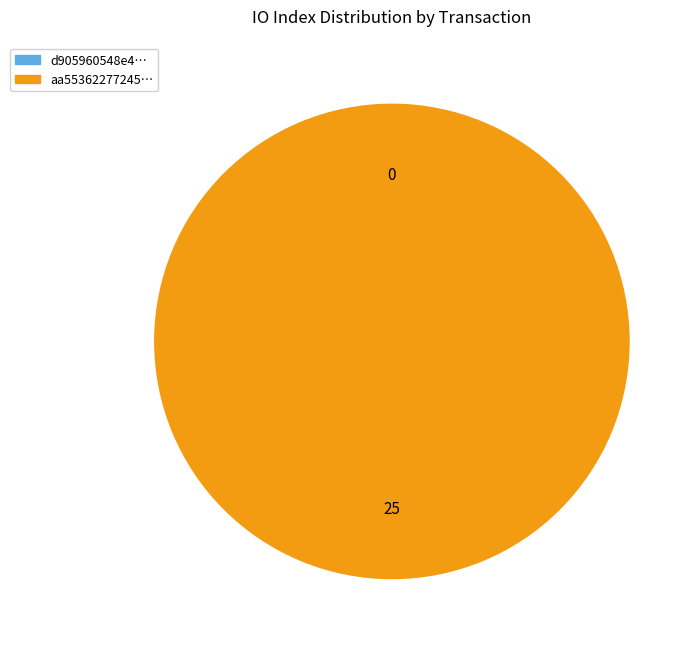

How many segments does this pie chart have?

2